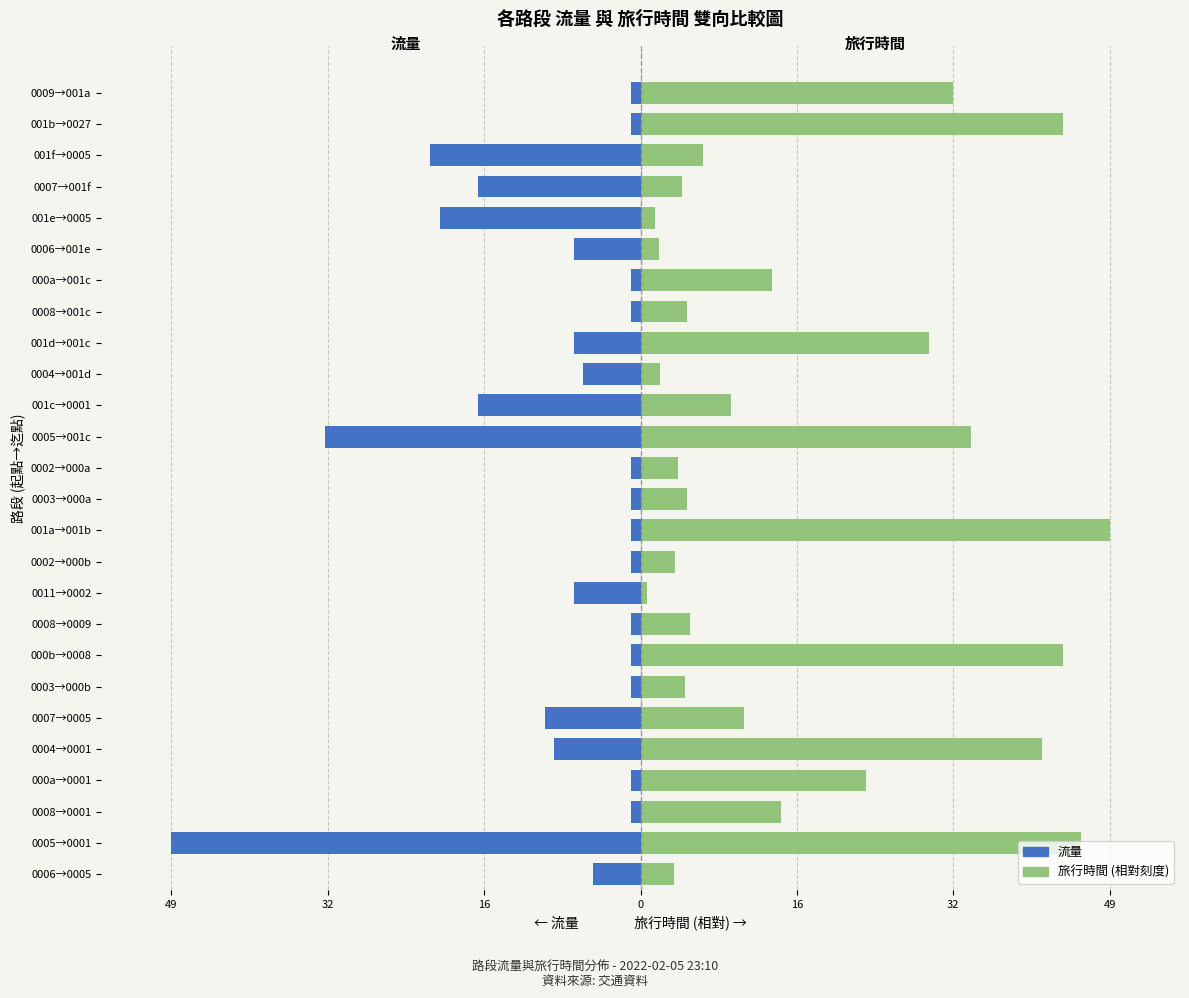

Which series has the largest total across all categories?

旅行時間 (相對)